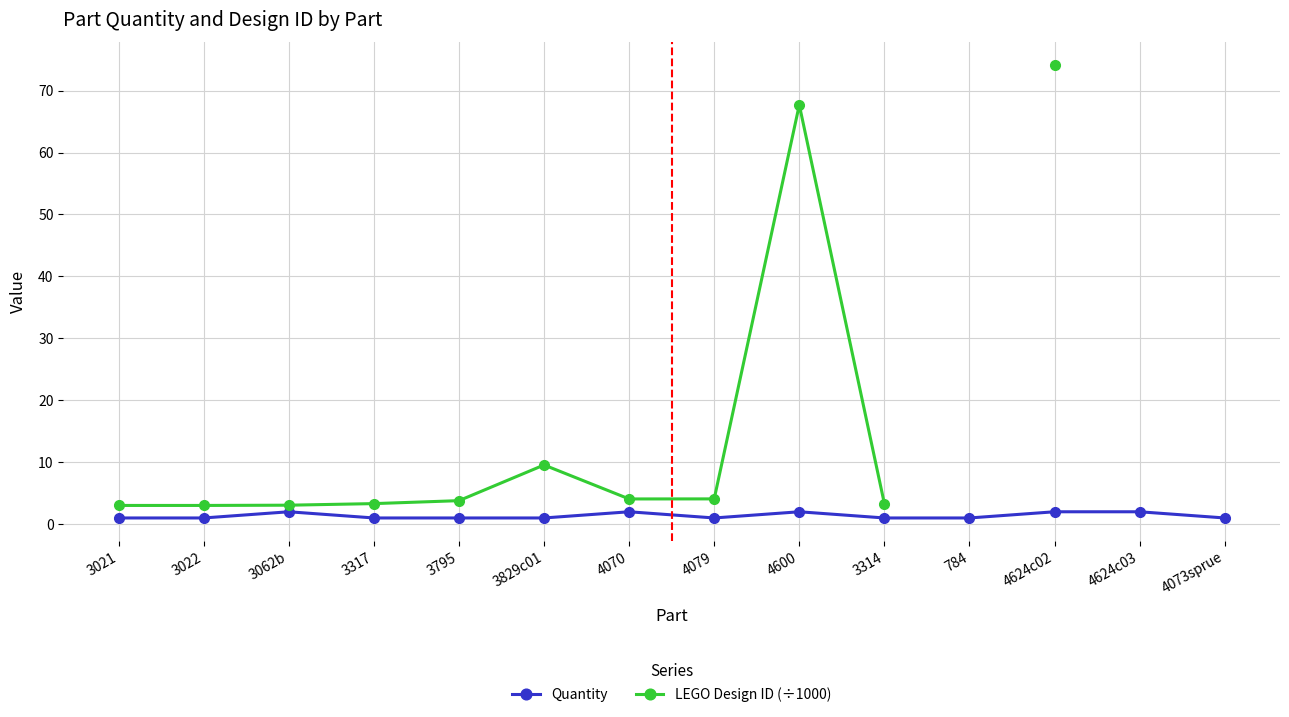

How many Quantity values are between 1 and 2?

14